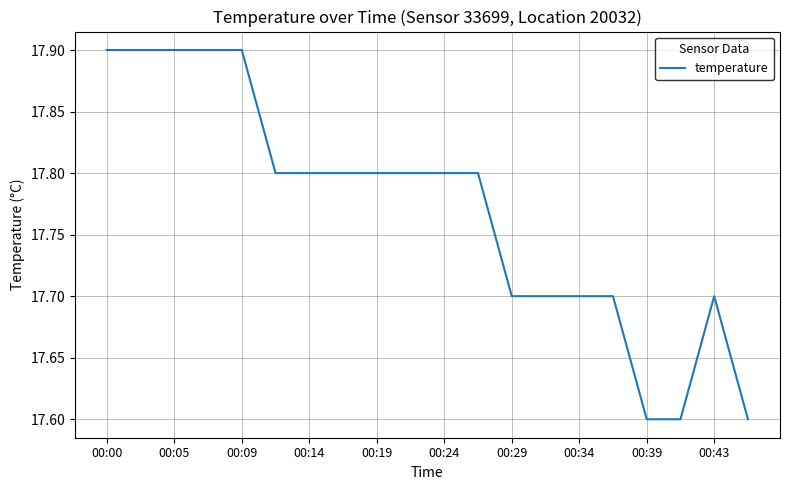

What is the minimum value shown in the chart?

17.6